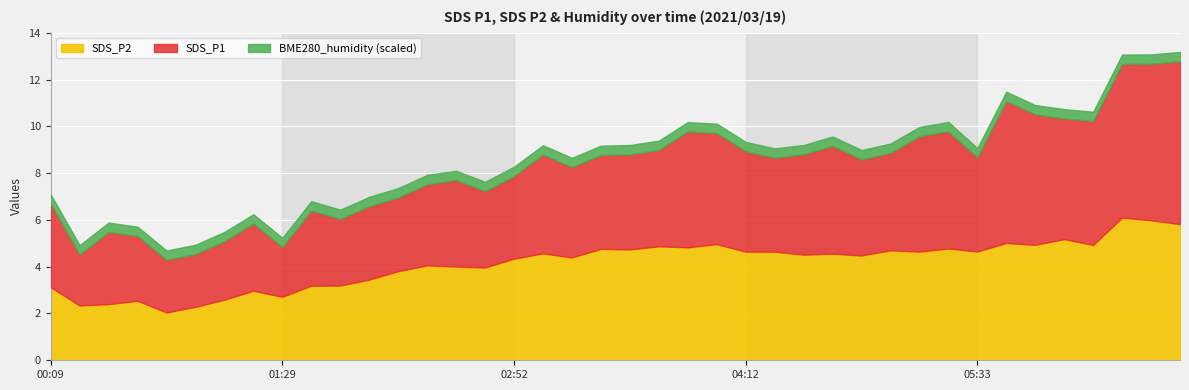

The SDS_P1 series shows 54.3 at 04:12. True or false?

False